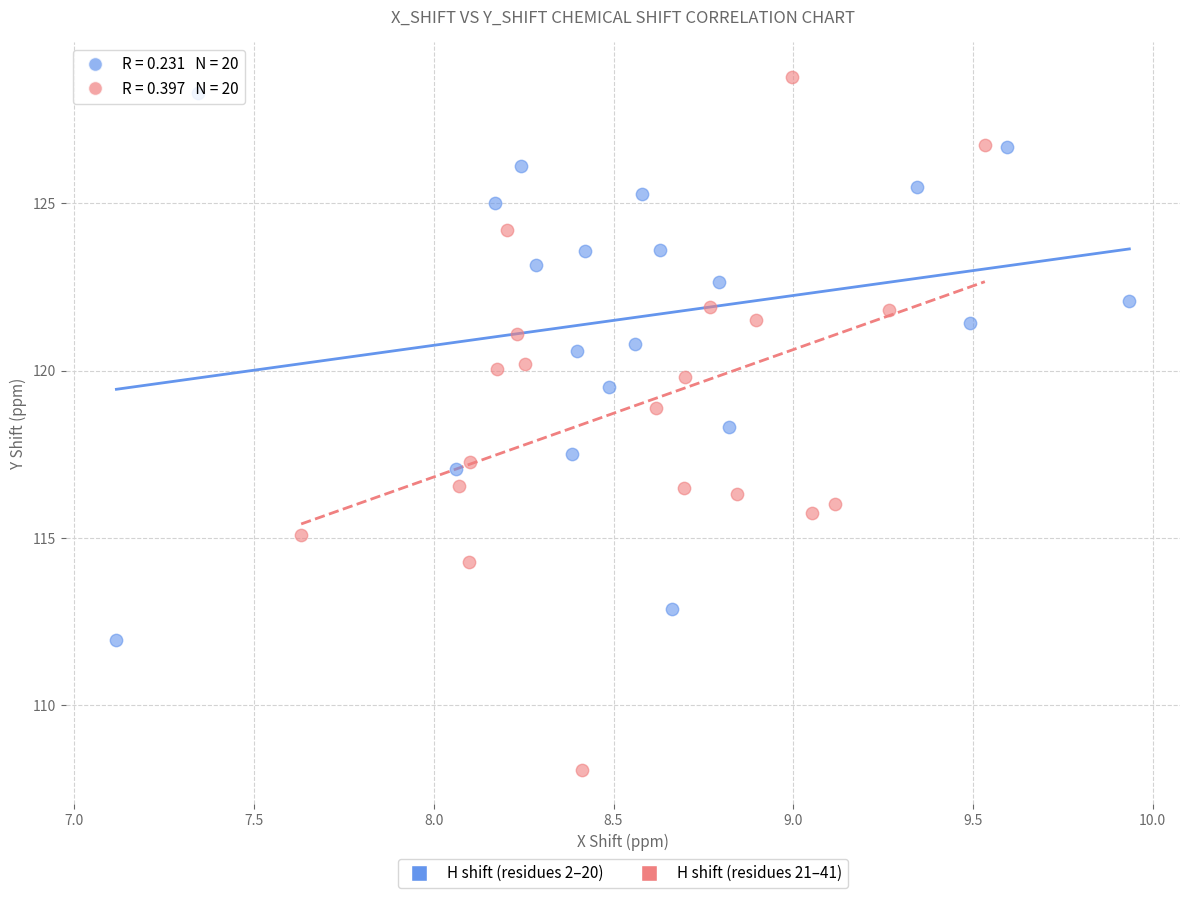

Which series reaches the minimum Y coordinate?

H shift (residues 21–41)